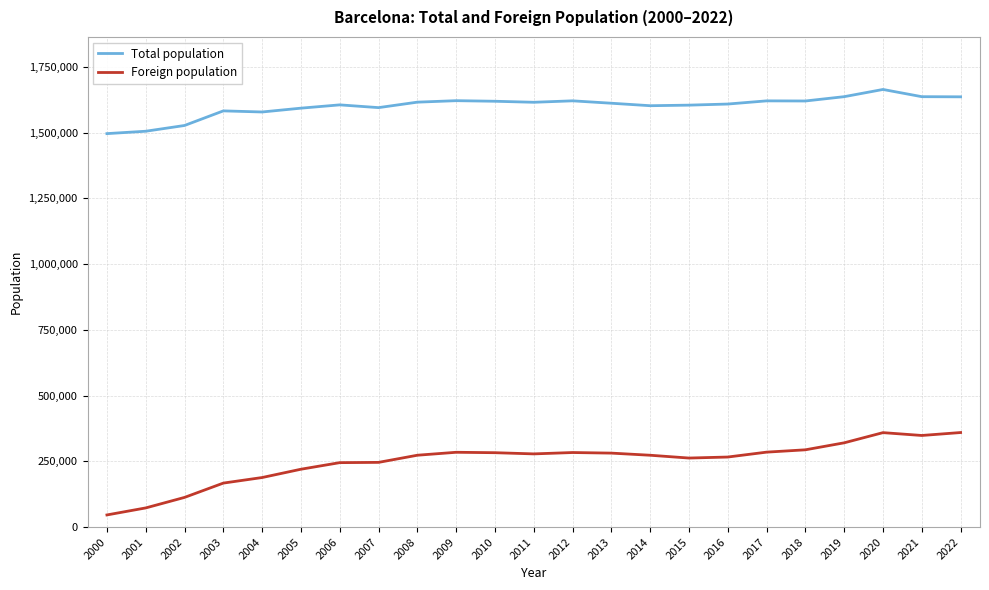

How many lines are shown in the chart?

2